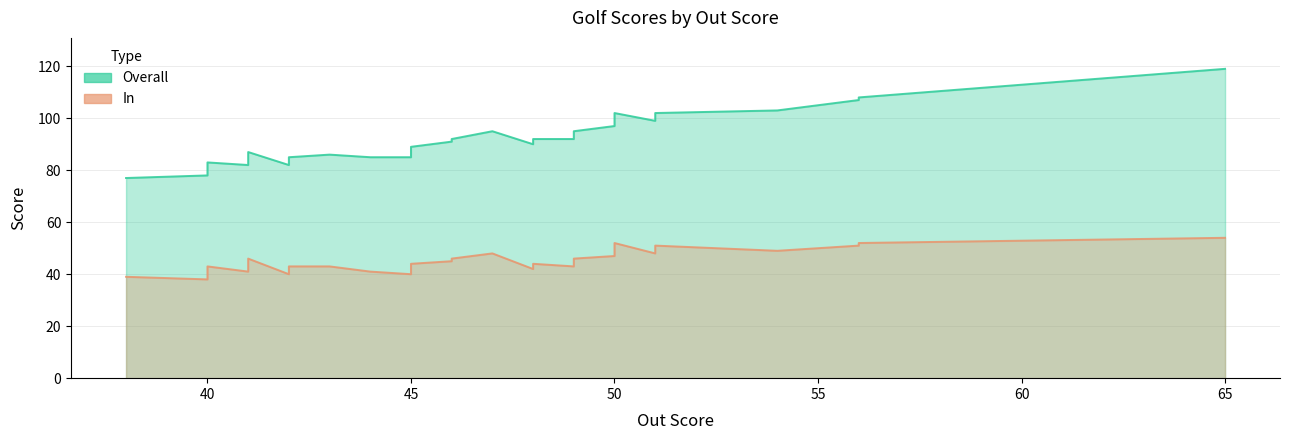

Which category has the highest value across all series?

65